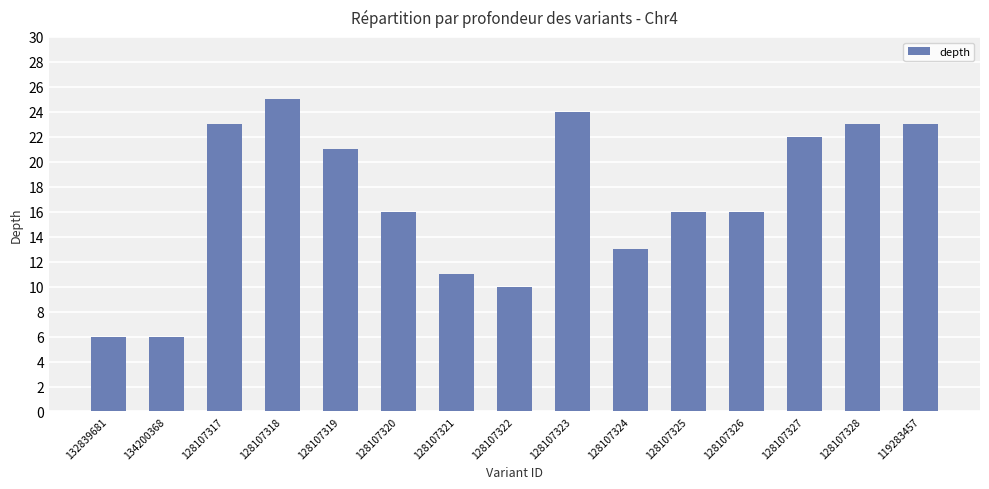

How many series are shown in this chart?

1